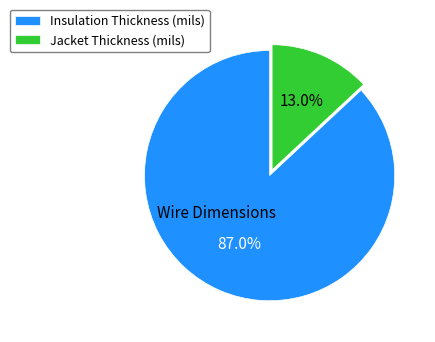

To the nearest percent, what portion does Jacket Thickness (mils) represent?

13%